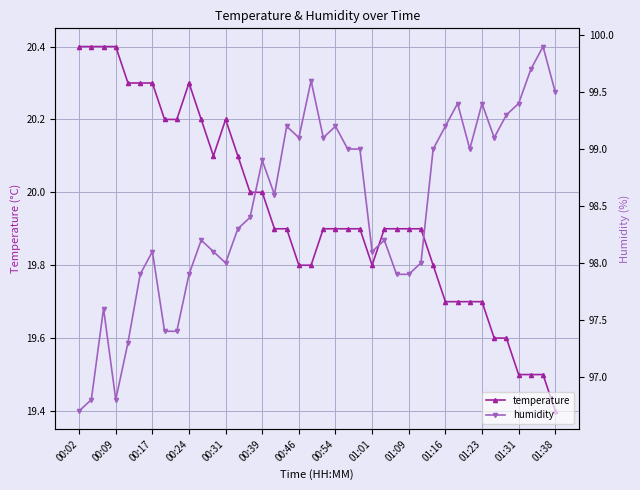

True or false: humidity and temperature intersect in this chart.

False